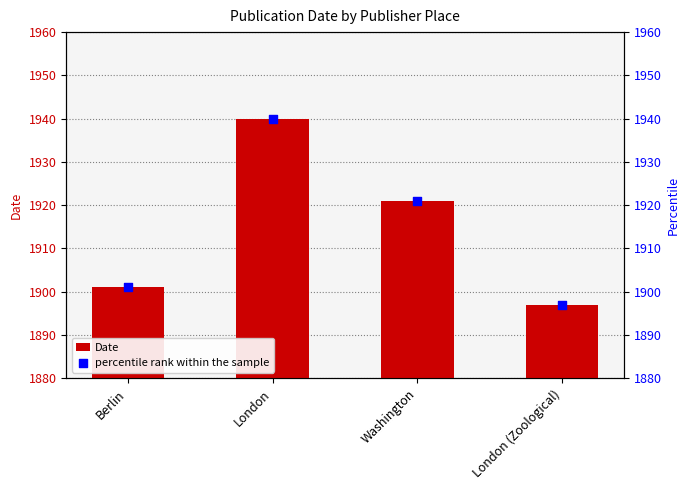

Which series reaches the minimum Y coordinate?

Date